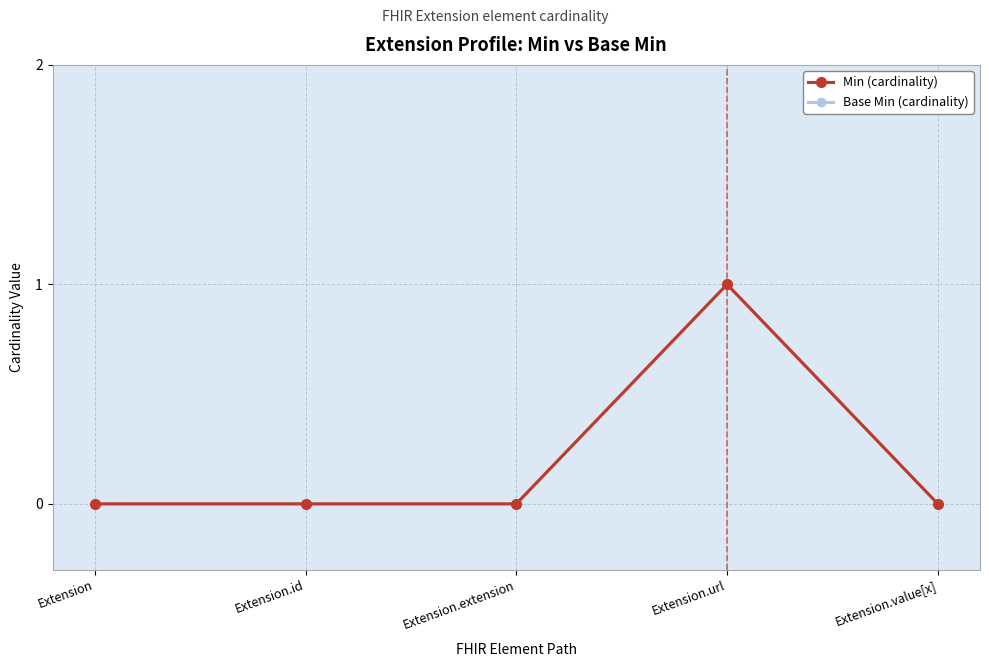

How many Base Min (cardinality) values are between 0 and 1?

5